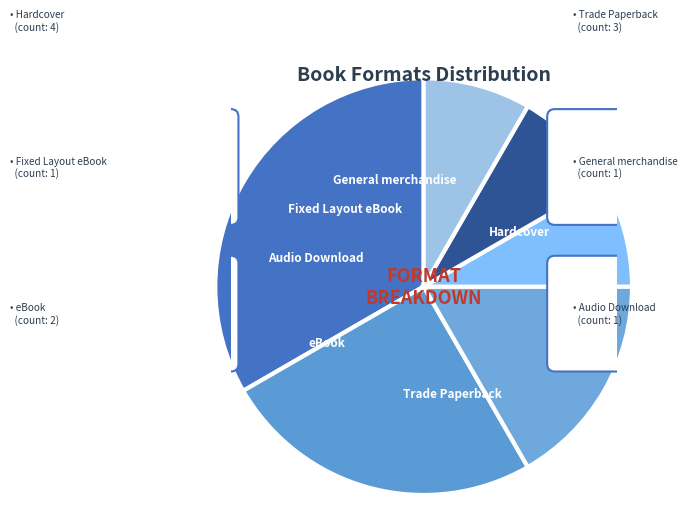

How much of the chart is everything except General merchandise?

91.7%